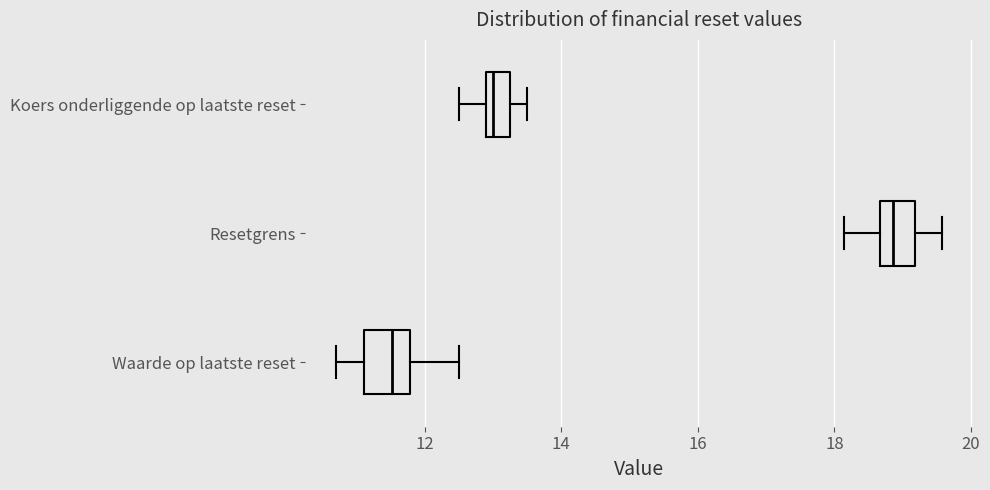

Reading bottom to top, transcribe this box plot: for each box, give where its median line is, the range the box spans, and where its two whiskers end, as read against the x-axis. The values are not printed on the chart, so give them approximately, as read against the axis.

Waarde op laatste reset: median 11.6, box 11.2 to 11.8, whiskers 10.8 to 12.6
Resetgrens: median 18.8, box 18.6 to 19.2, whiskers 18.2 to 19.6
Koers onderliggende op laatste reset: median 13.0 (just right of the box's left edge), box 13.0 to 13.2, whiskers 12.6 to 13.6